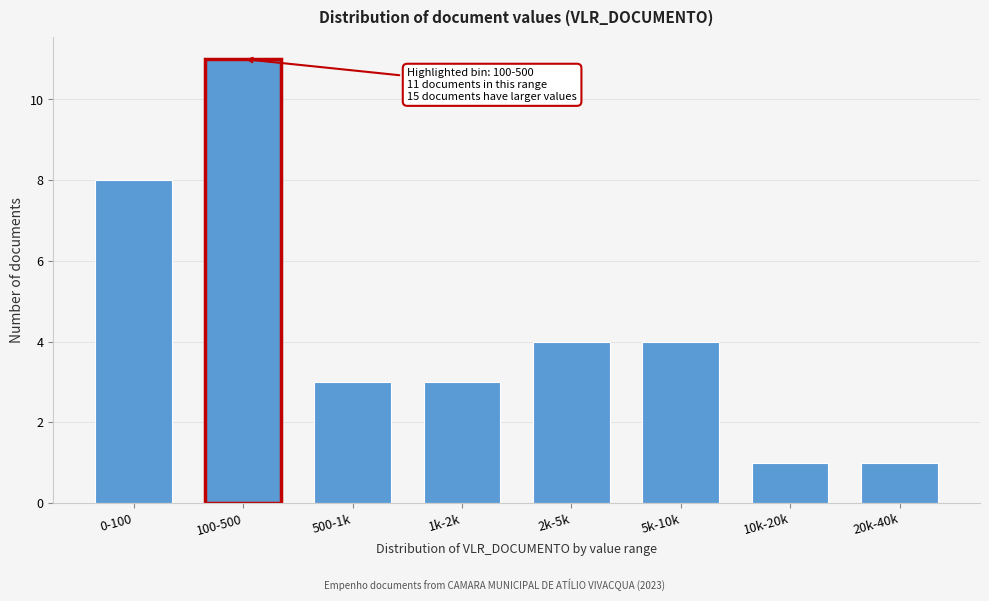

Reading left to right, extract all data points from this chart.

8	11	3	3	4	4	1	1